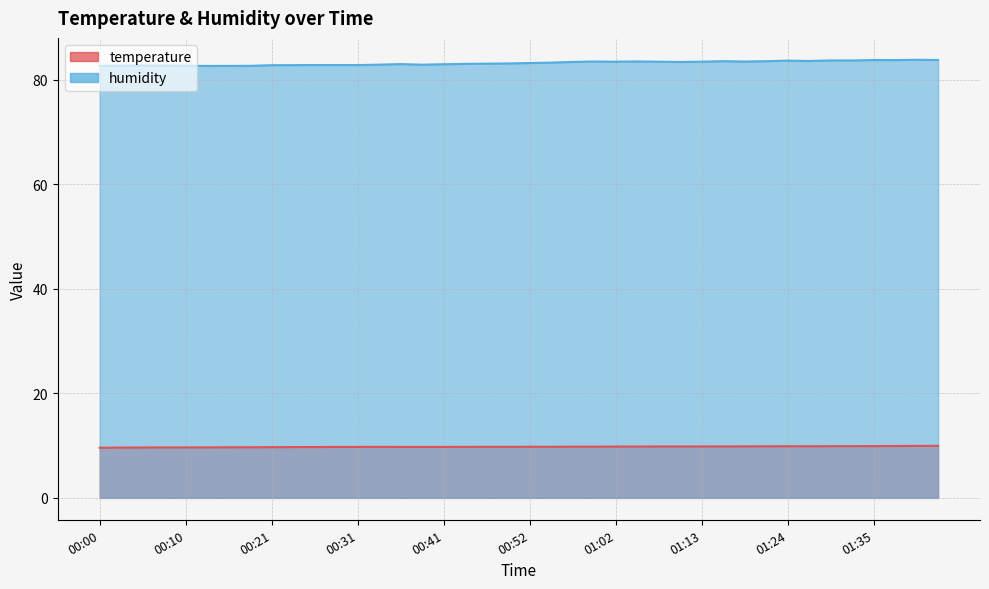

What is the value of the humidity point at the 4th from the left?

82.8